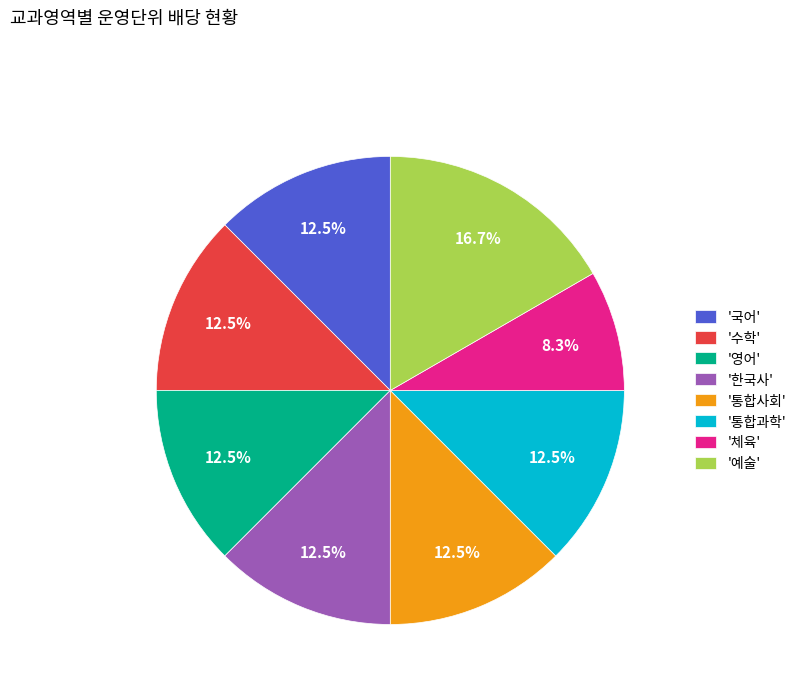

Which has a higher value, '통합과학' or '예술'?

'예술'